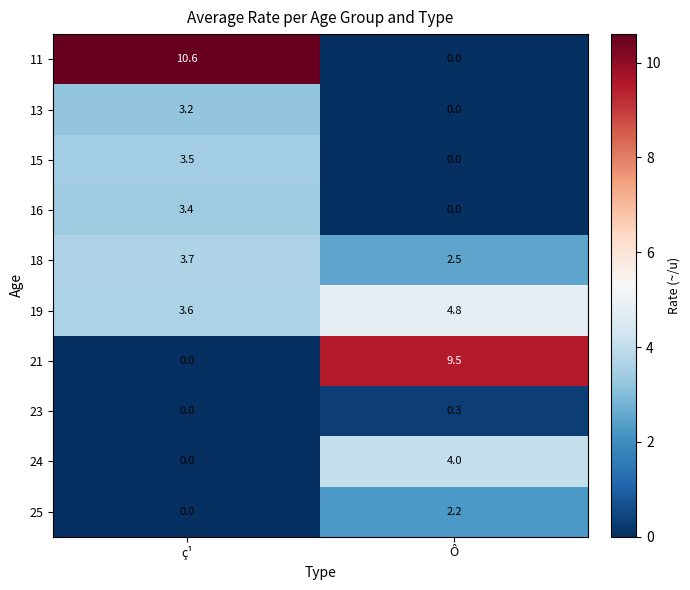

Where does the 19 series first go above 4?

Ô